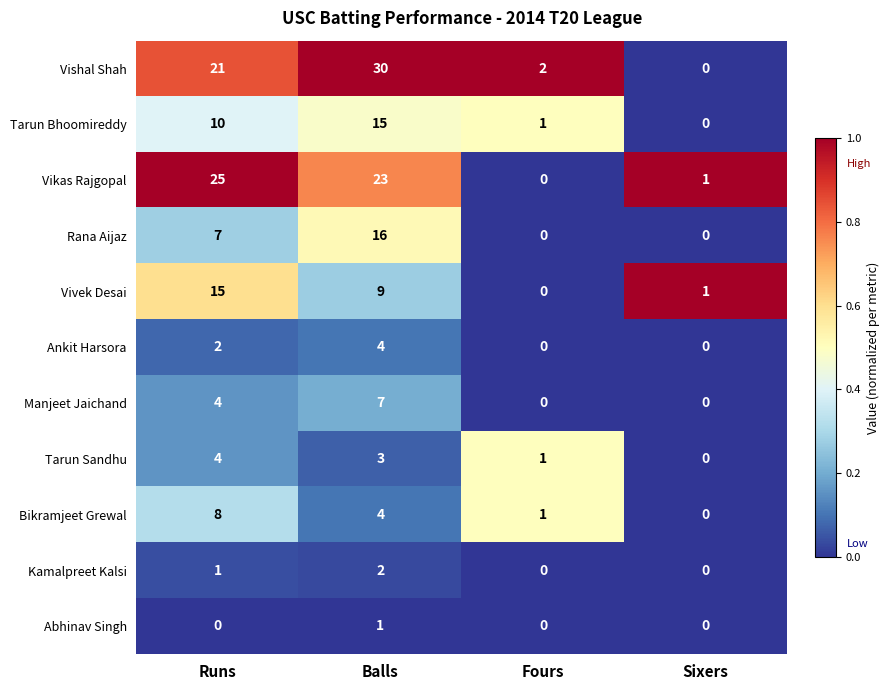

Rank the categories by Tarun Sandhu value from highest to lowest.

Runs, Balls, Fours, Sixers